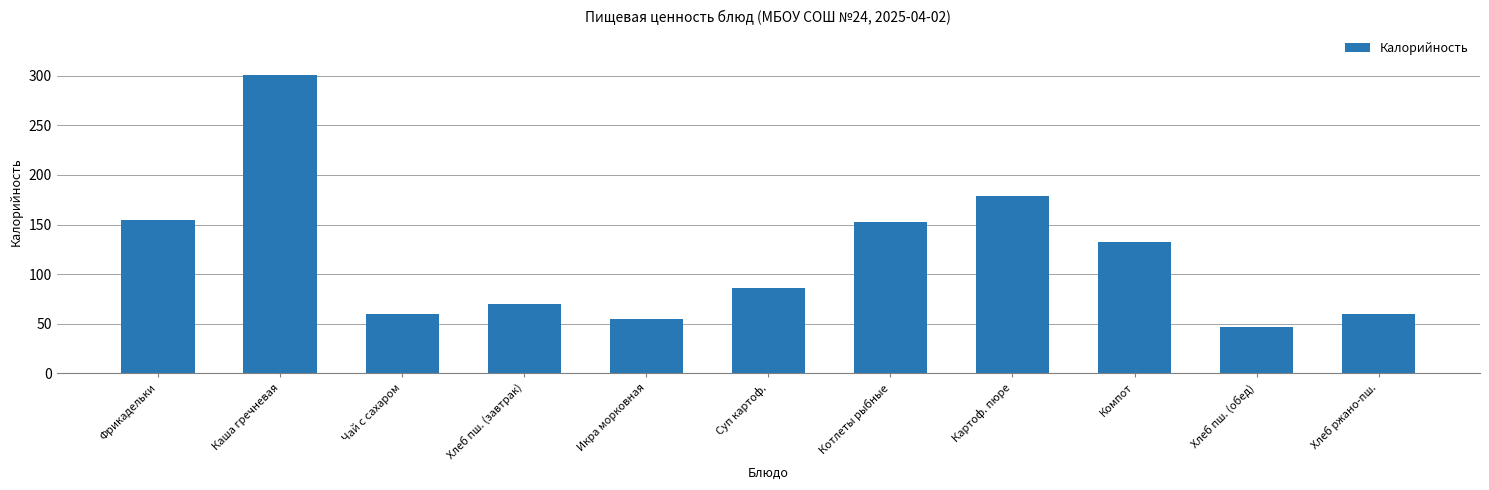

What is the ratio of the value at Картоф. пюре to the value at Каша гречневая?

0.6